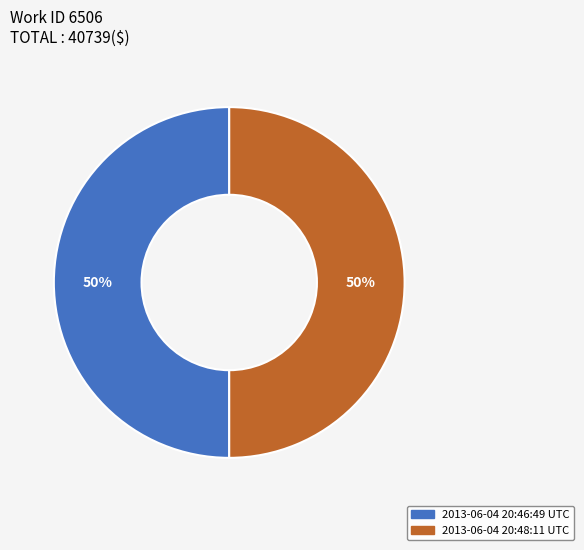

Approximately how many times larger is the value at 2013-06-04 20:48:11 UTC compared to 2013-06-04 20:46:49 UTC?

1.0